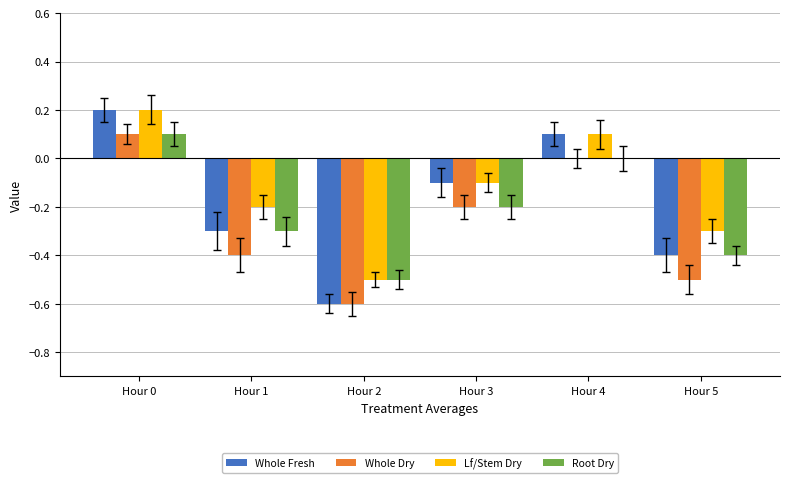

Which category has the highest value in the Lf/Stem Dry series?

Hour 0